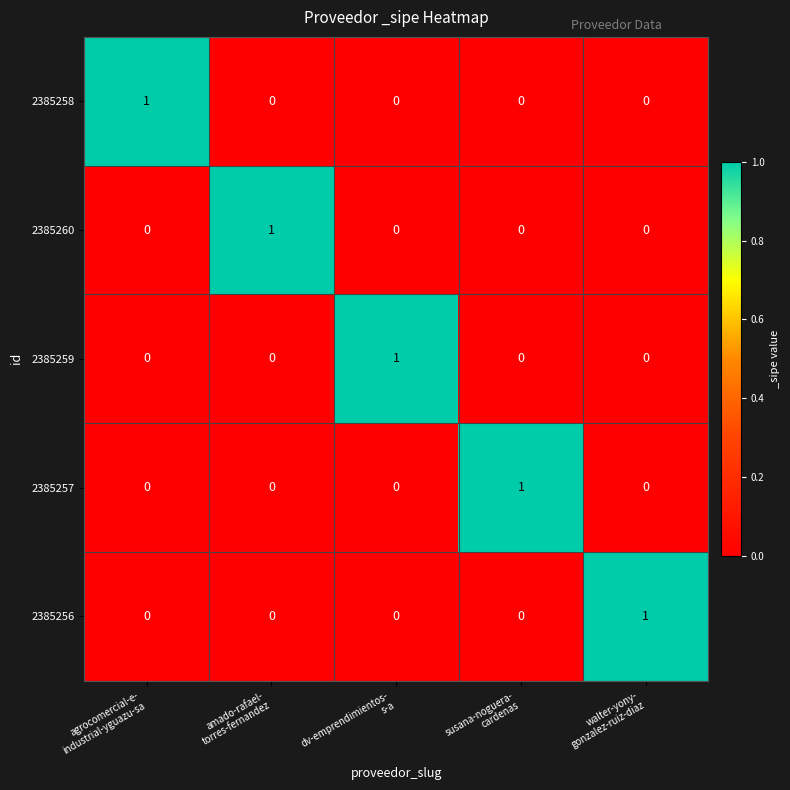

Count the number of categories in the chart.

5